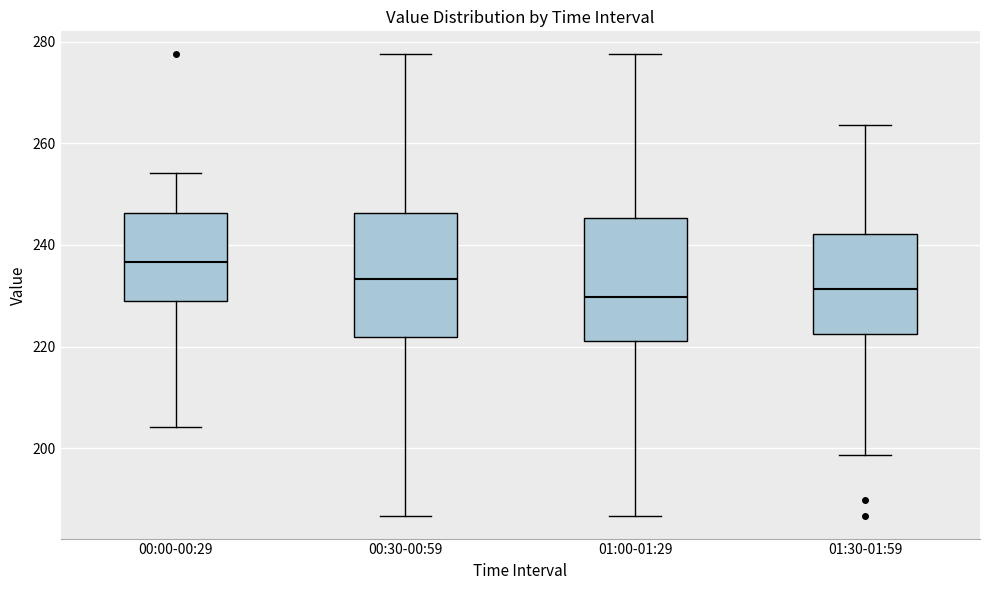

Where does the median line of the box for 01:00-01:29 sit on the y-axis? The values are not printed on the chart, so give them approximately, as read against the axis.

230